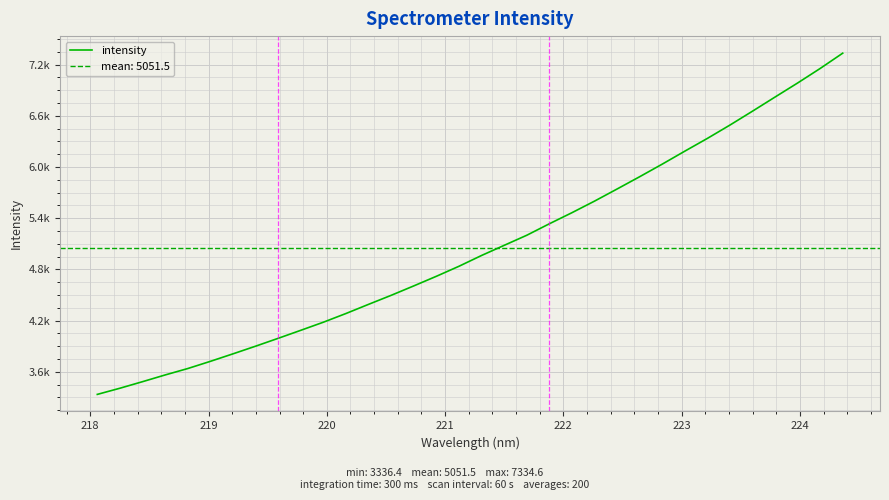

What is the value of the 2nd point from the left?

3408.6